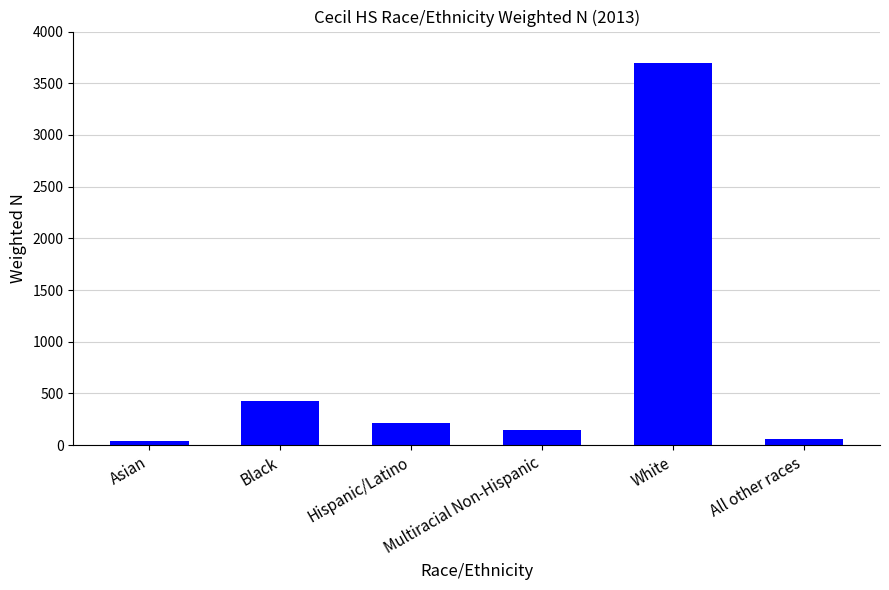

What is the sum of all values?

4584